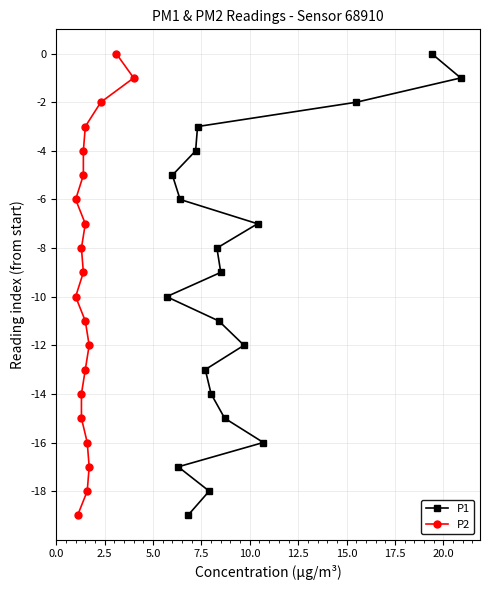

What is the value of the P1 point at the 12th from the left?

-11